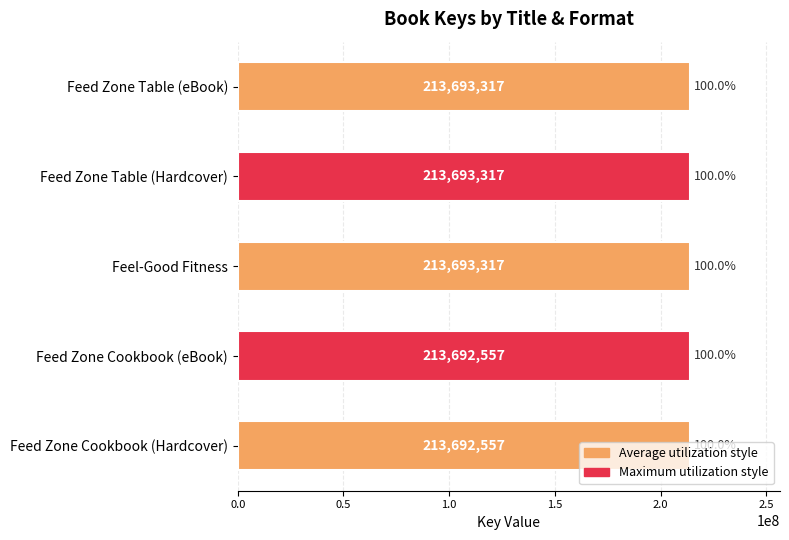

The chart shows a value of 213692557 at Feed Zone Cookbook (Hardcover). True or false?

True